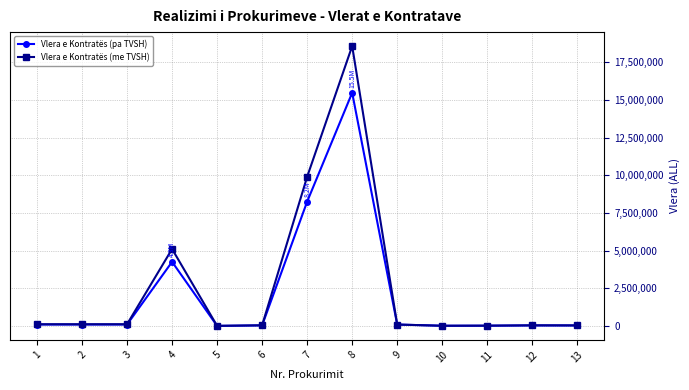

What is the value of the Vlera e Kontratës (me TVSH) point at the 8th from the left?

18564048.0